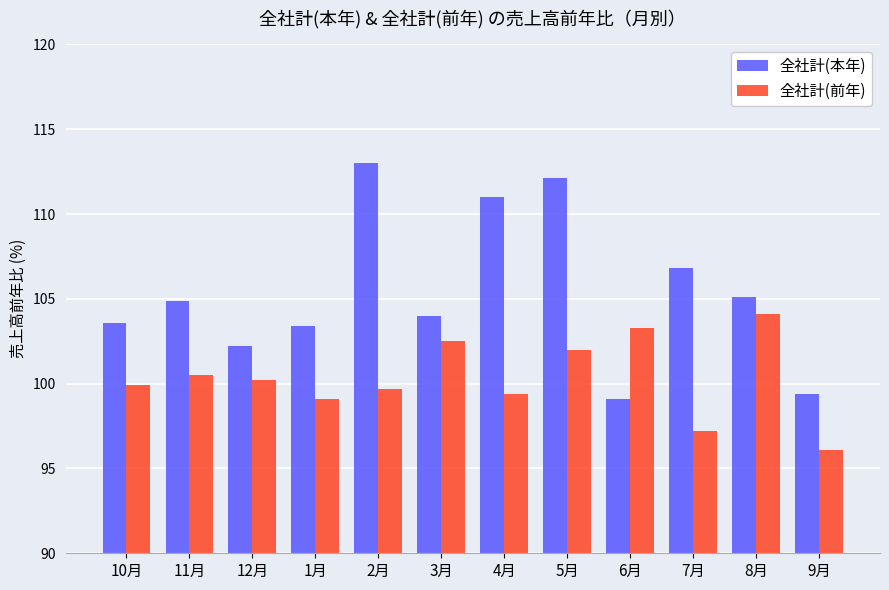

True or false: 全社計(本年) has a value of 106.8 at 7月.

True